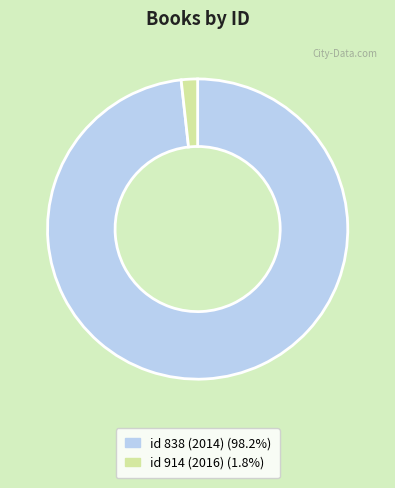

Is there any slice that represents more than half of the pie?

Yes